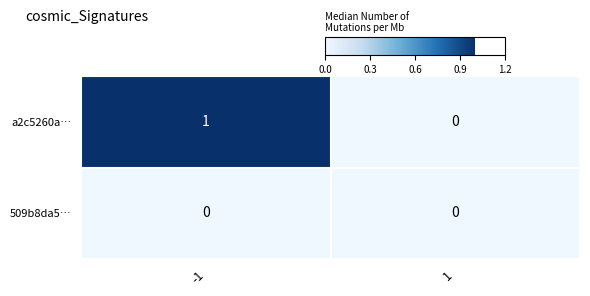

How many positive values does the a2c5260a… series have?

1